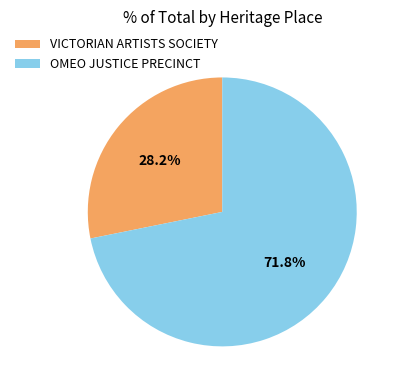

To the nearest percent, what is the combined percentage of VICTORIAN ARTISTS SOCIETY and OMEO JUSTICE PRECINCT?

100%